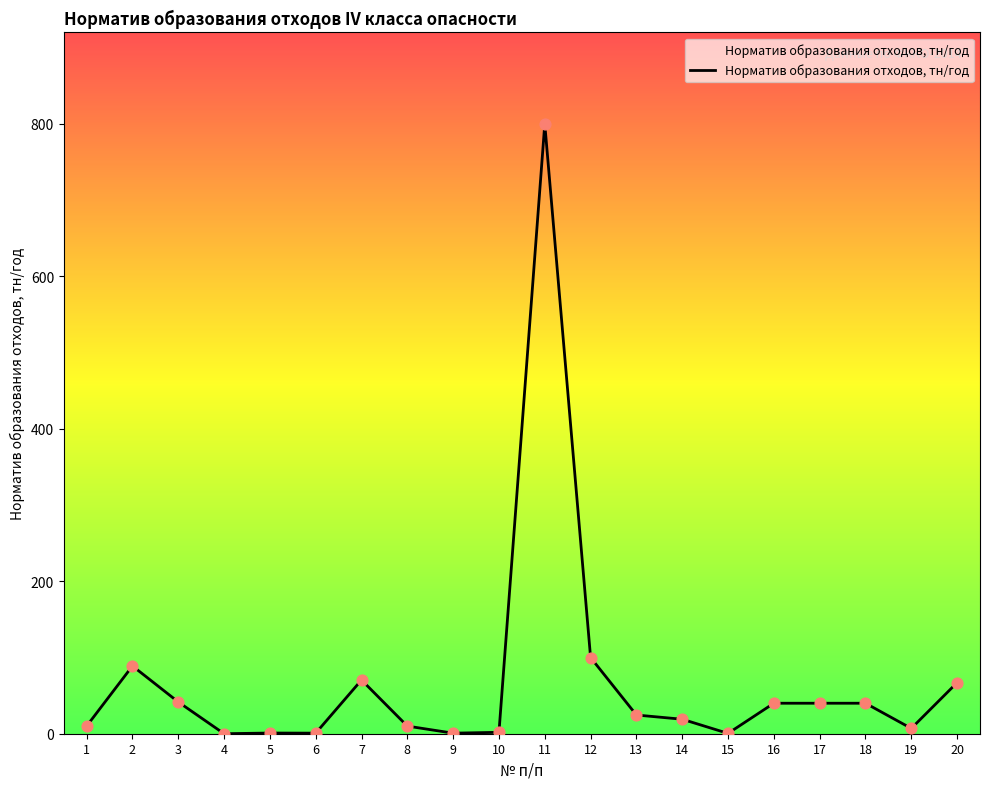

Which has a higher value, 4 or 17?

17